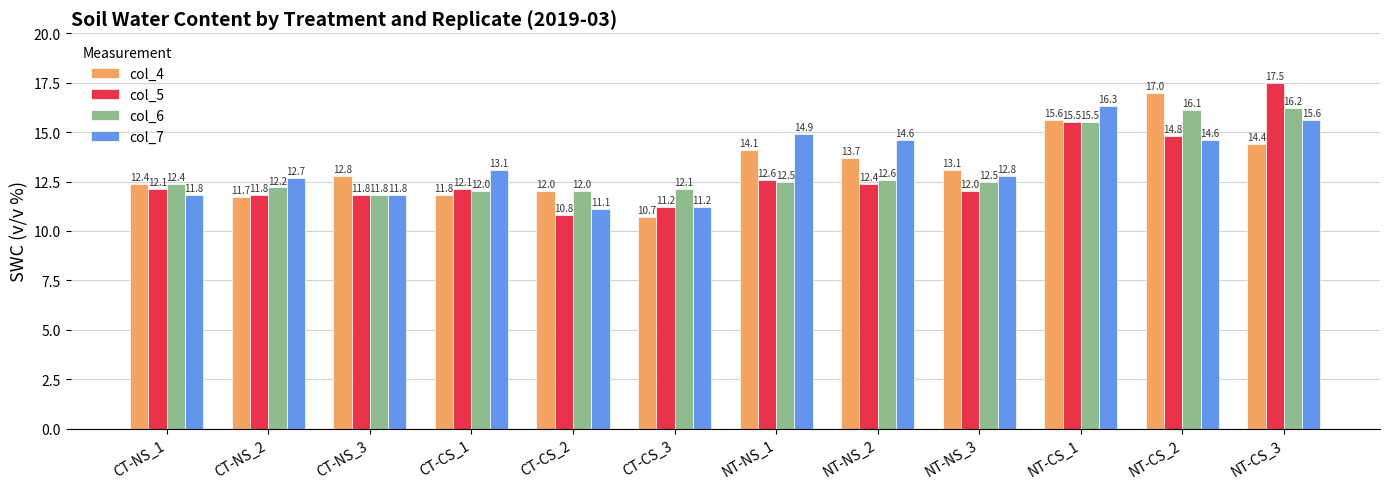

Reading left to right, transcribe all the data shown in this chart.

col_4: CT-NS_1=12.4	CT-NS_2=11.7	CT-NS_3=12.8	CT-CS_1=11.8	CT-CS_2=12.0	CT-CS_3=10.7	NT-NS_1=14.1	NT-NS_2=13.7	NT-NS_3=13.1	NT-CS_1=15.6	NT-CS_2=17.0	NT-CS_3=14.4
col_5: CT-NS_1=12.1	CT-NS_2=11.8	CT-NS_3=11.8	CT-CS_1=12.1	CT-CS_2=10.8	CT-CS_3=11.2	NT-NS_1=12.6	NT-NS_2=12.4	NT-NS_3=12.0	NT-CS_1=15.5	NT-CS_2=14.8	NT-CS_3=17.5
col_6: CT-NS_1=12.4	CT-NS_2=12.2	CT-NS_3=11.8	CT-CS_1=12.0	CT-CS_2=12.0	CT-CS_3=12.1	NT-NS_1=12.5	NT-NS_2=12.6	NT-NS_3=12.5	NT-CS_1=15.5	NT-CS_2=16.1	NT-CS_3=16.2
col_7: CT-NS_1=11.8	CT-NS_2=12.7	CT-NS_3=11.8	CT-CS_1=13.1	CT-CS_2=11.1	CT-CS_3=11.2	NT-NS_1=14.9	NT-NS_2=14.6	NT-NS_3=12.8	NT-CS_1=16.3	NT-CS_2=14.6	NT-CS_3=15.6